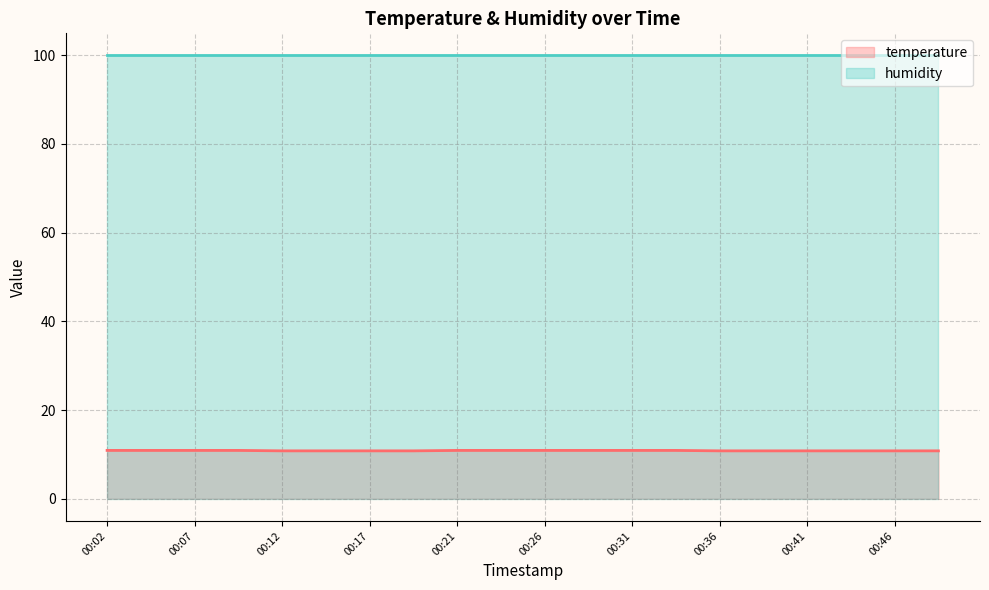

At which category does the chart reach its minimum across all series?

00:12